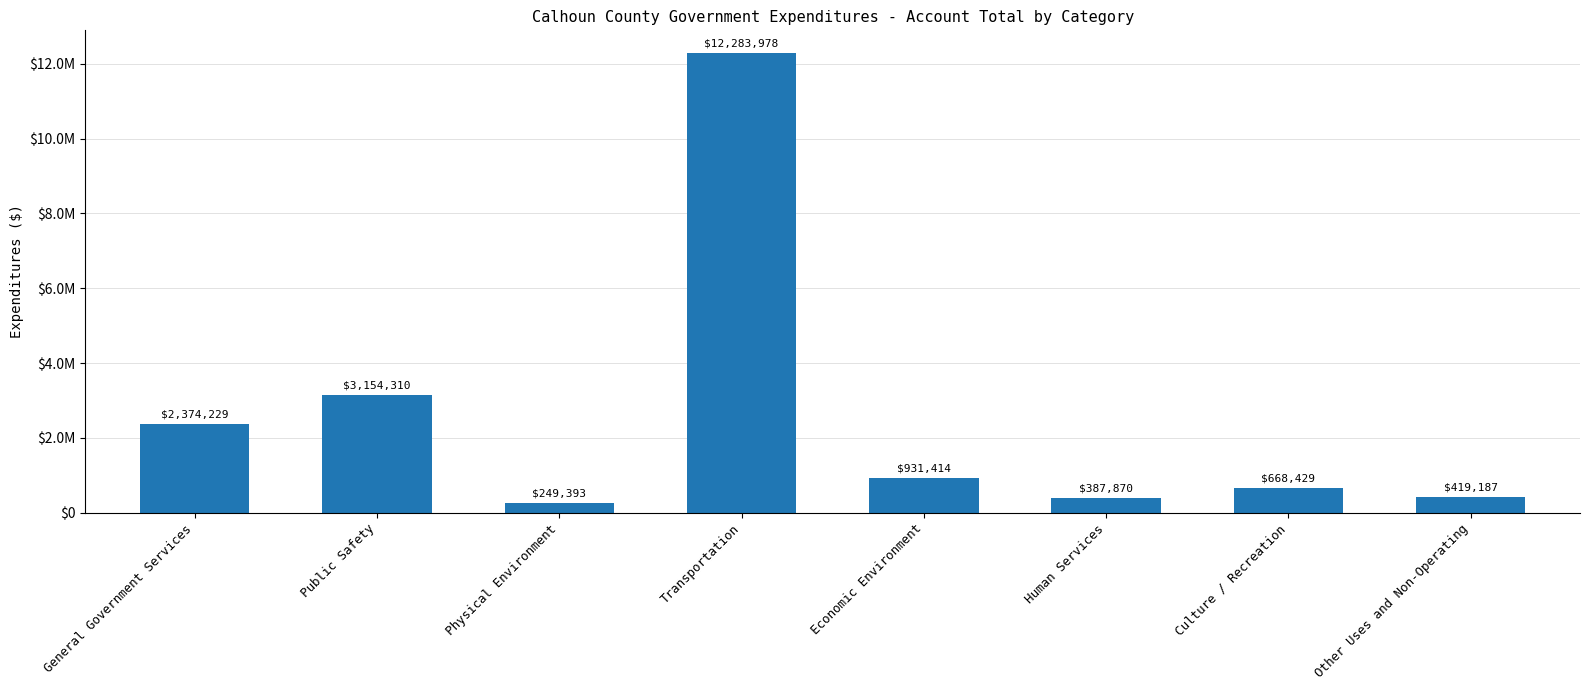

What is the label of the 4th bar from the left?

Transportation